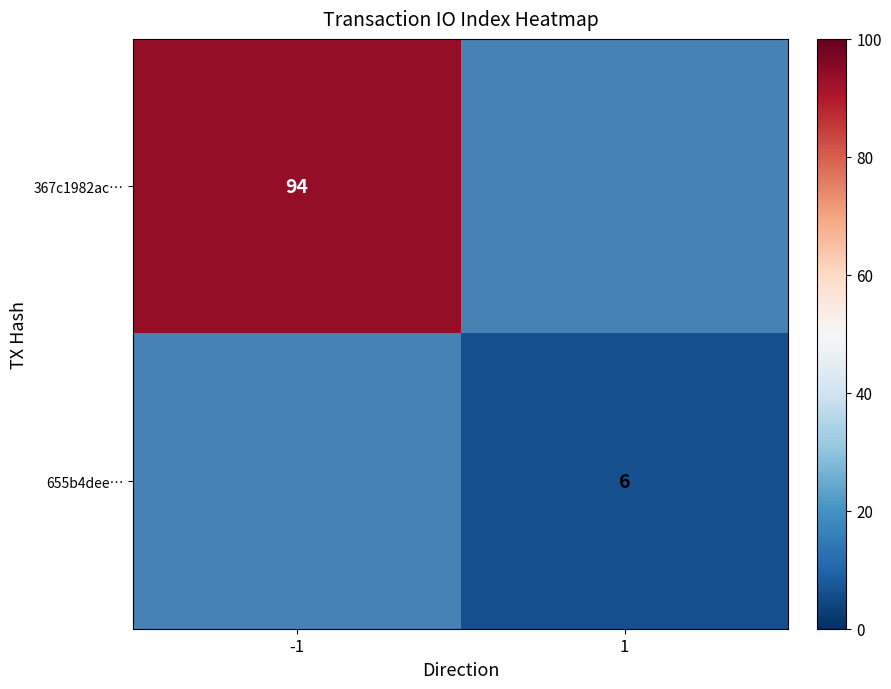

The value of 655b4dee… at 1 is 9. True or false?

False